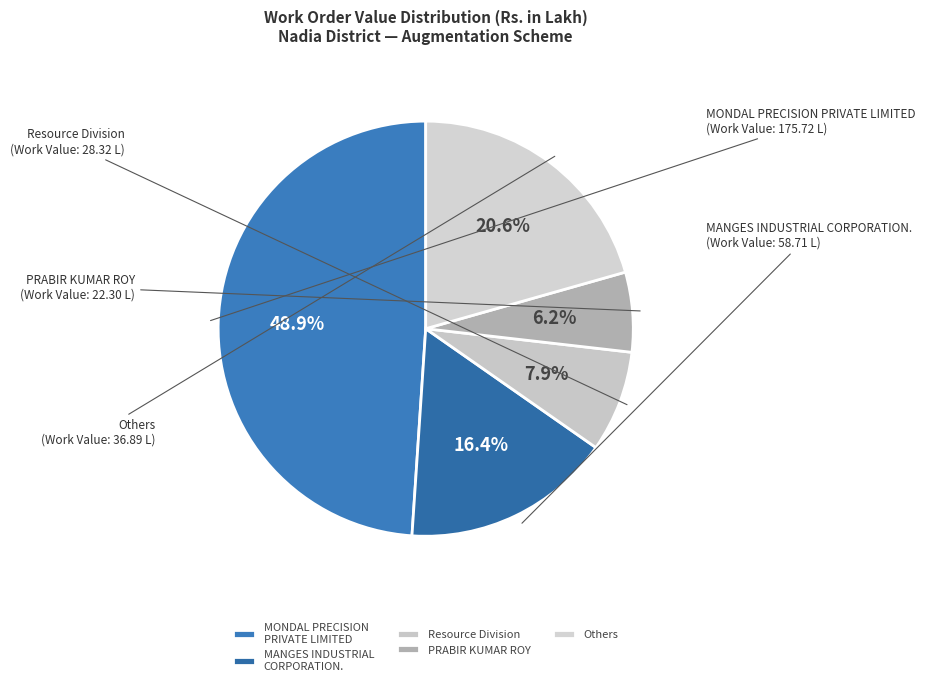

How many segments does this pie chart have?

5